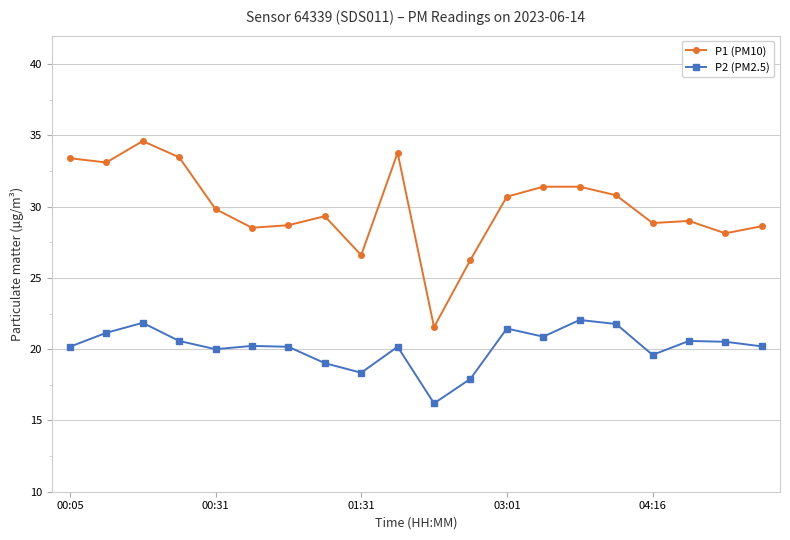

Which series has the widest spread of values?

P1 (PM10)